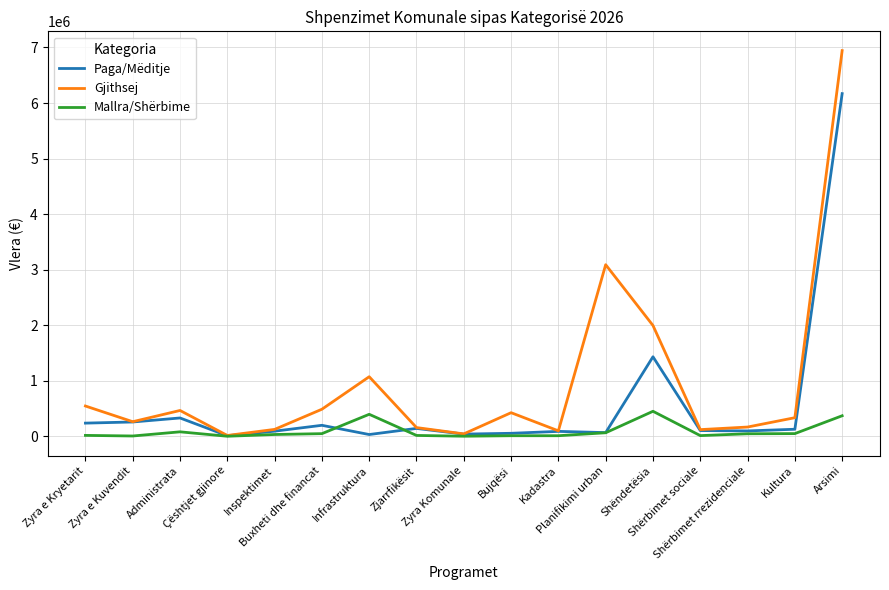

What is the minimum value shown in the chart?

500.0